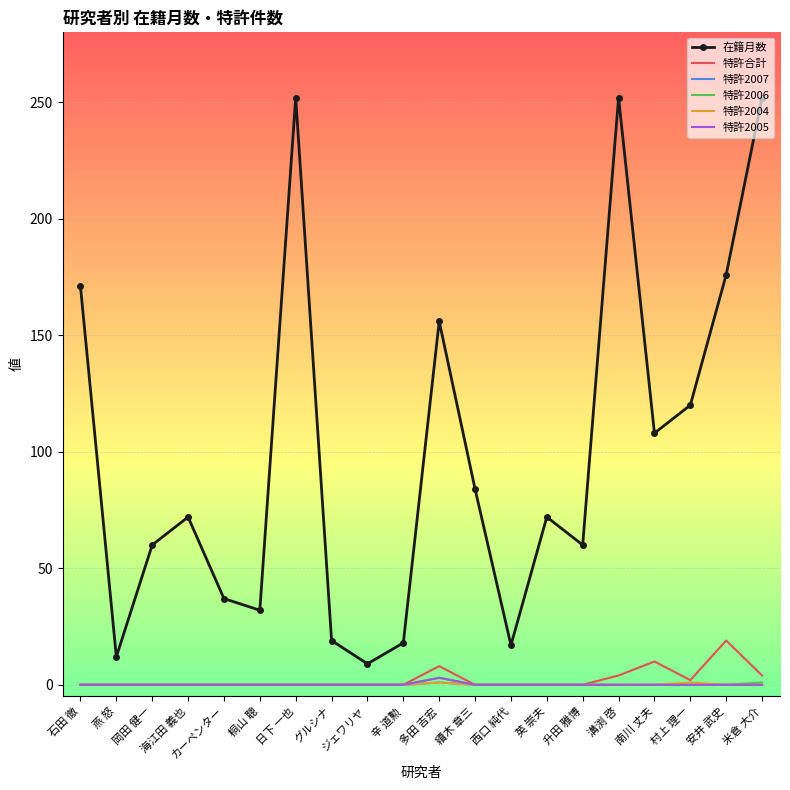

The 特許合計 series shows 0 at 續木 章三. True or false?

True